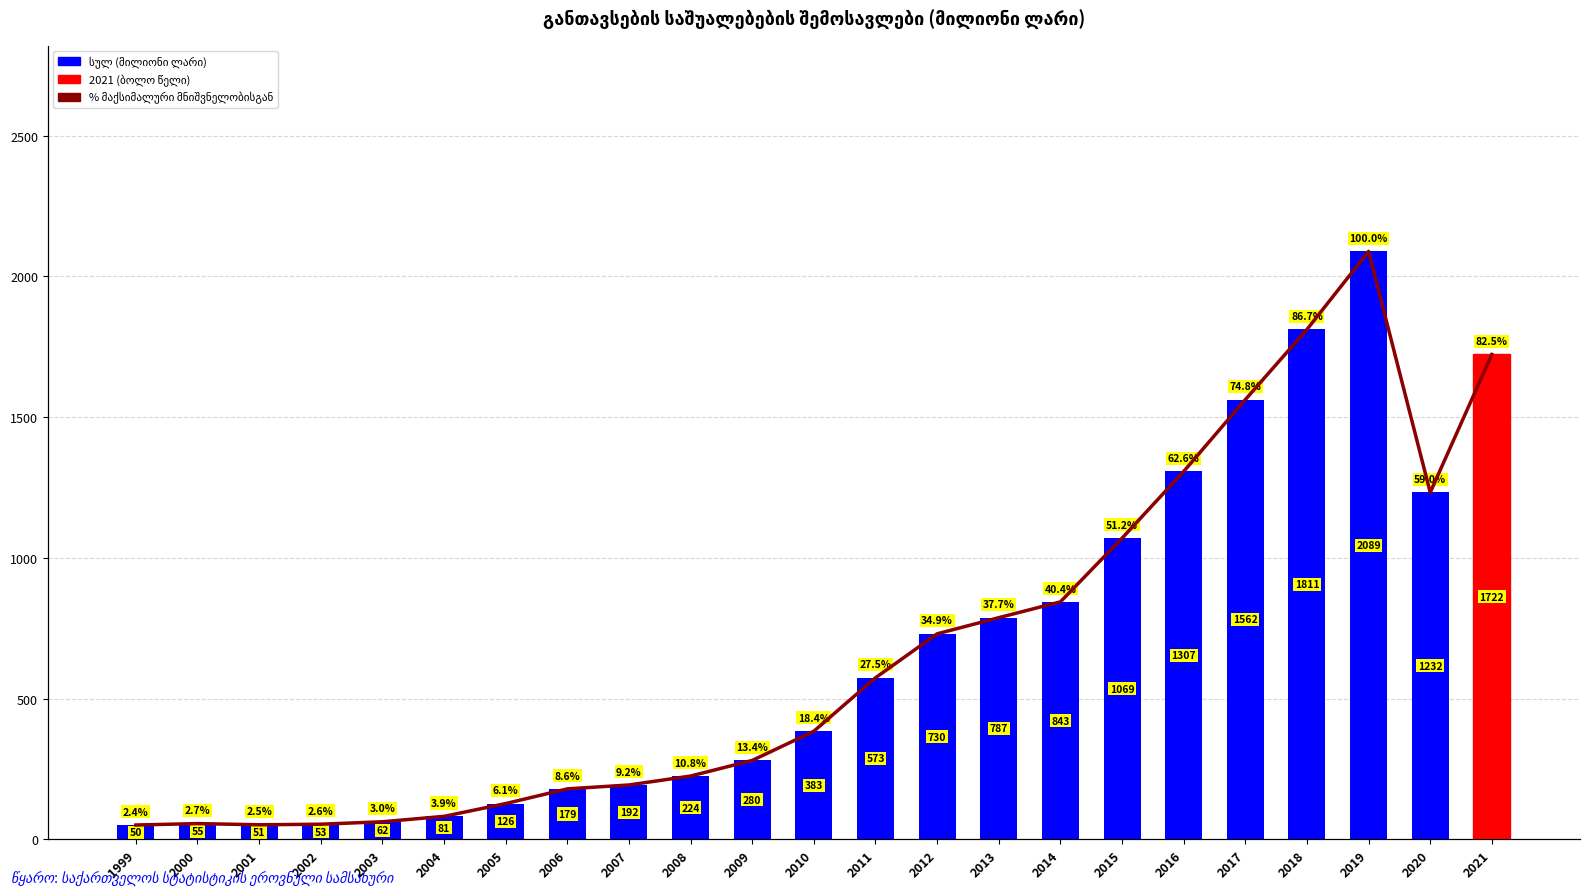

True or false: % მაქსიმუმისგან has a value of 16.5 at 2008.

False